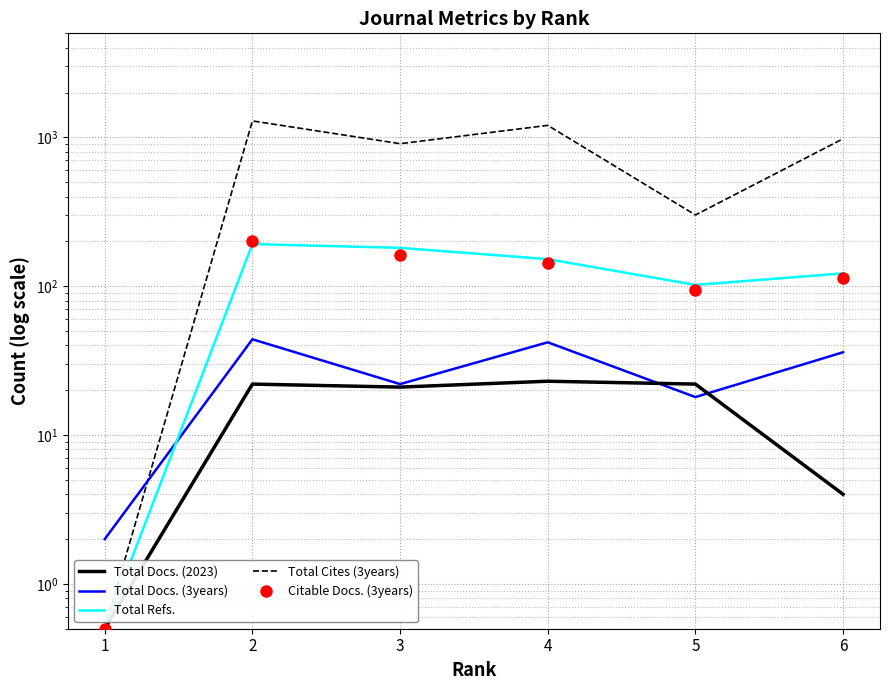

How many data points in Total Cites (3years) are less than 979?

3